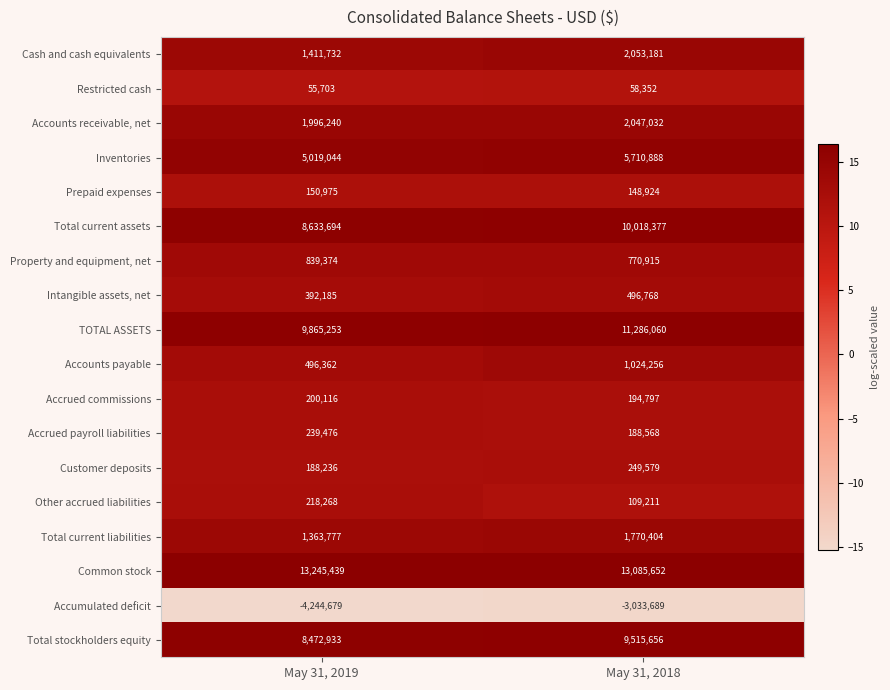

At which category is the sum across all series the highest?

May 31, 2018